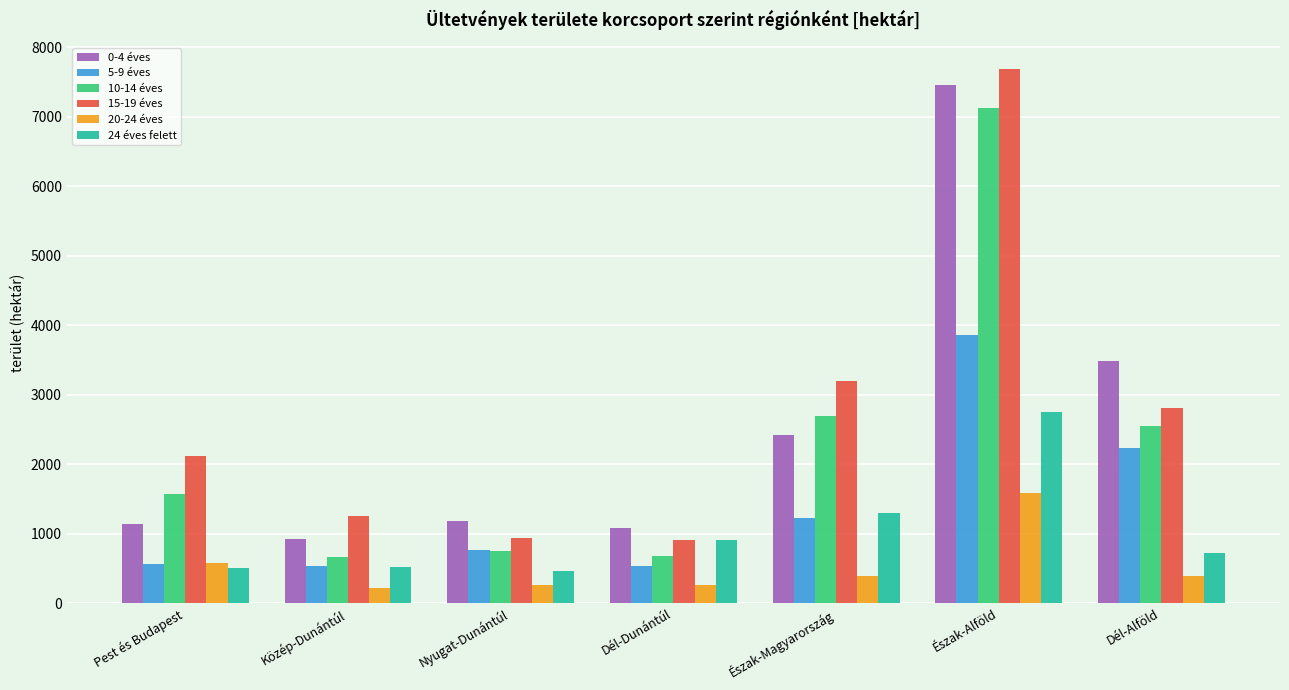

Rank the series at Dél-Alföld from lowest to highest value.

20-24 éves, 24 éves felett, 5-9 éves, 10-14 éves, 15-19 éves, 0-4 éves